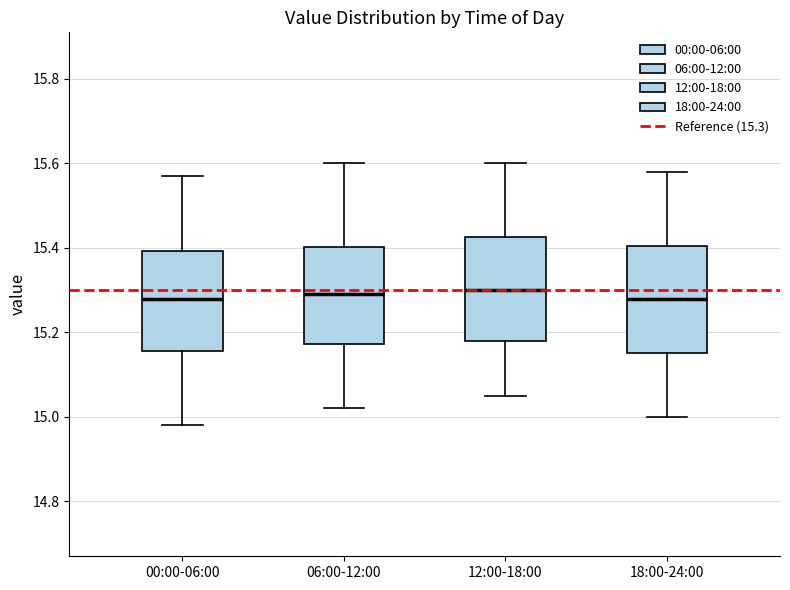

Reading left to right, transcribe this box plot: for each box, give where its median line is, the range the box spans, and where its two whiskers end, as read against the y-axis. The values are not printed on the chart, so give them approximately, as read against the axis.

00:00-06:00: median 15.28, box 15.16 to 15.40, whiskers 14.98 to 15.58
06:00-12:00: median 15.30, box 15.18 to 15.40, whiskers 15.02 to 15.60
12:00-18:00: median 15.30, box 15.18 to 15.42, whiskers 15.06 to 15.60
18:00-24:00: median 15.28, box 15.16 to 15.40, whiskers 15.00 to 15.58